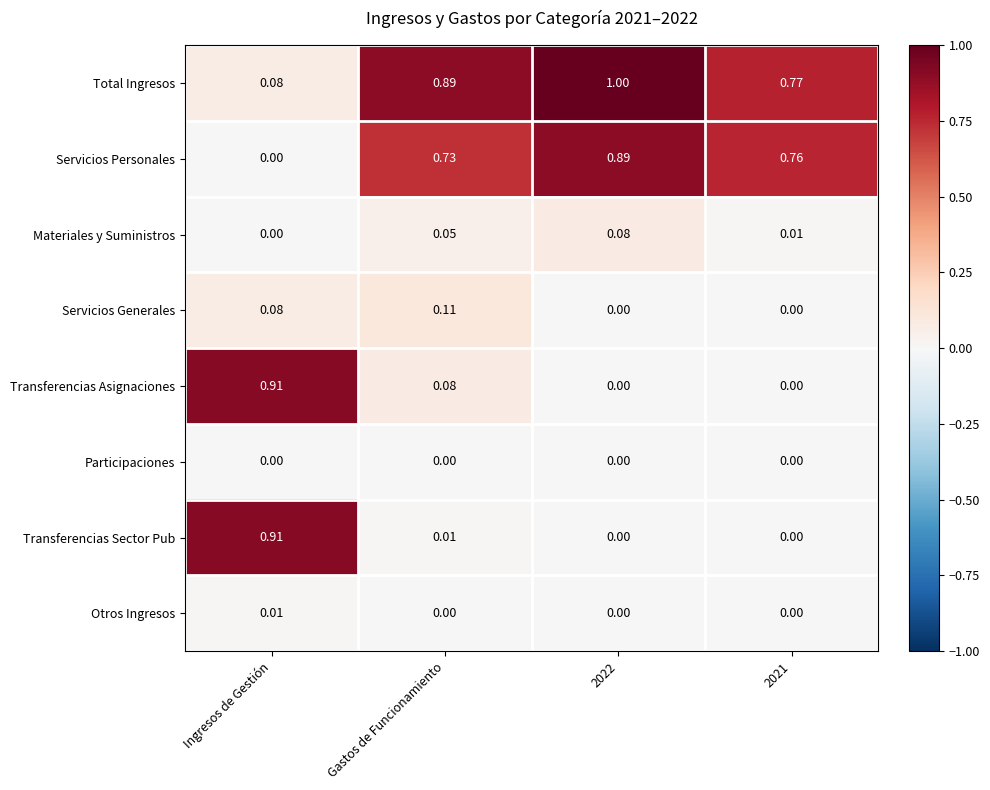

Is the value of Servicios Personales at 2022 greater than the value of Transferencias Asignaciones at 2022?

Yes